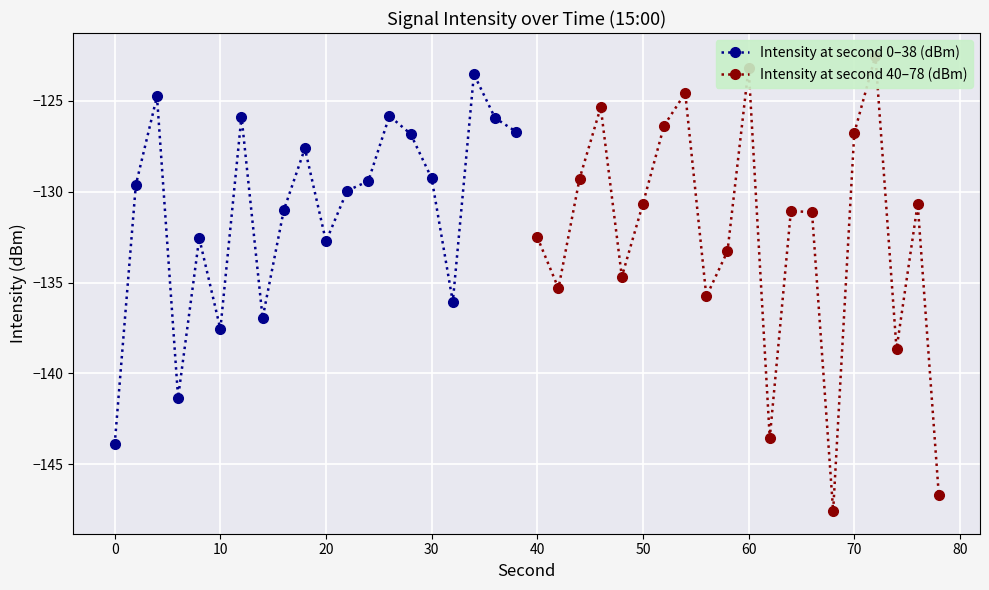

What is the smallest value displayed?

-147.6